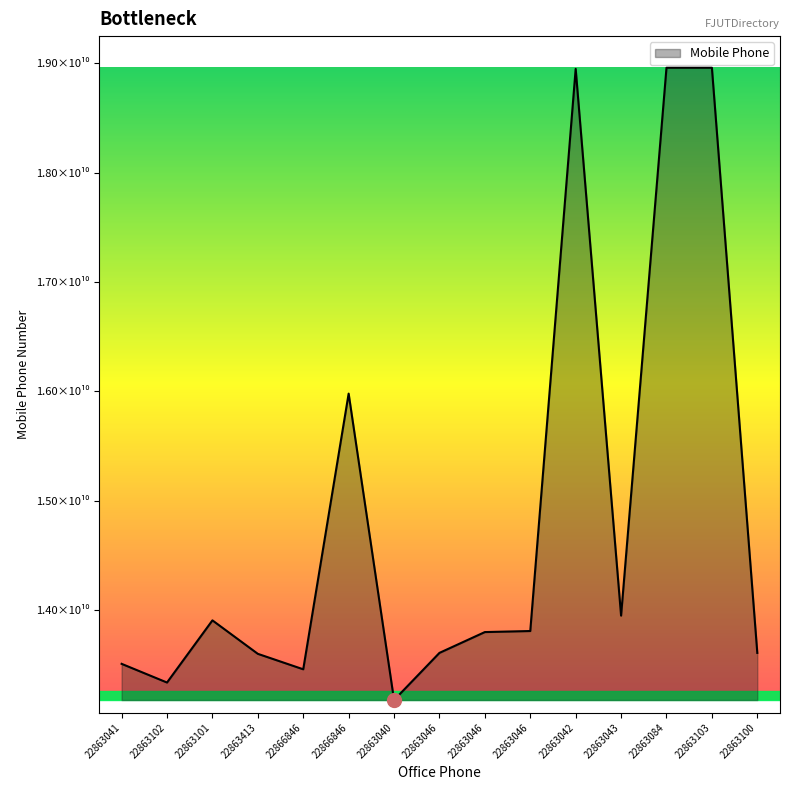

What is the value of the 4th point from the left?

13600854330